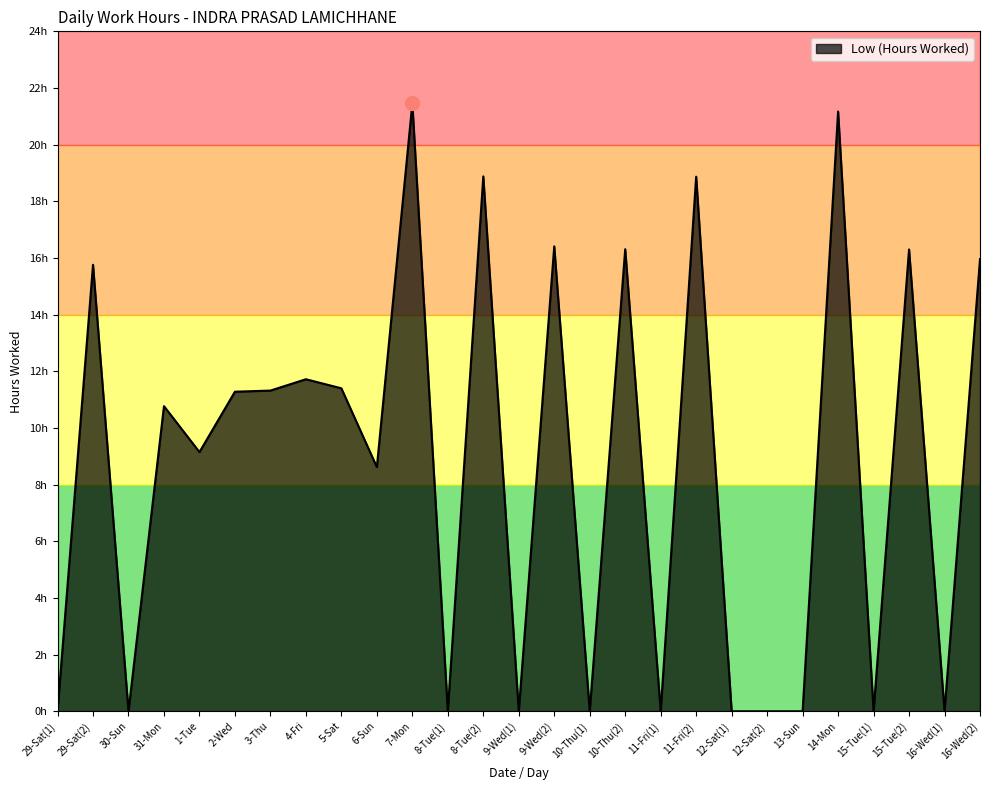

Reading left to right, list all the values displayed in this chart.

0.0	15.8	0.0	10.8	9.2	11.3	11.3	11.7	11.4	8.6	21.5	0.0	18.9	0.0	16.4	0.0	16.3	0.0	18.9	0.0	0.0	0.0	21.2	0.0	16.3	0.0	16.0